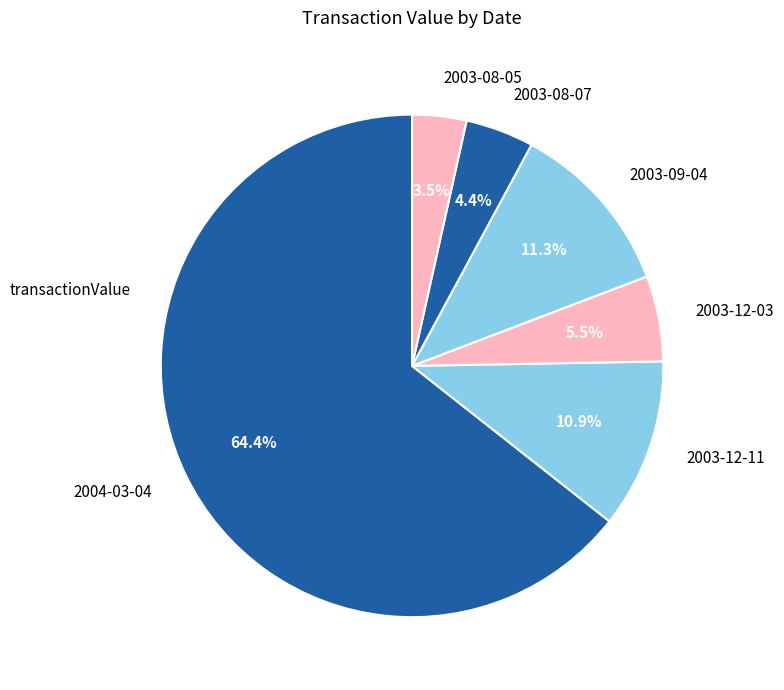

To the nearest percent, what is the average slice percentage?

17%